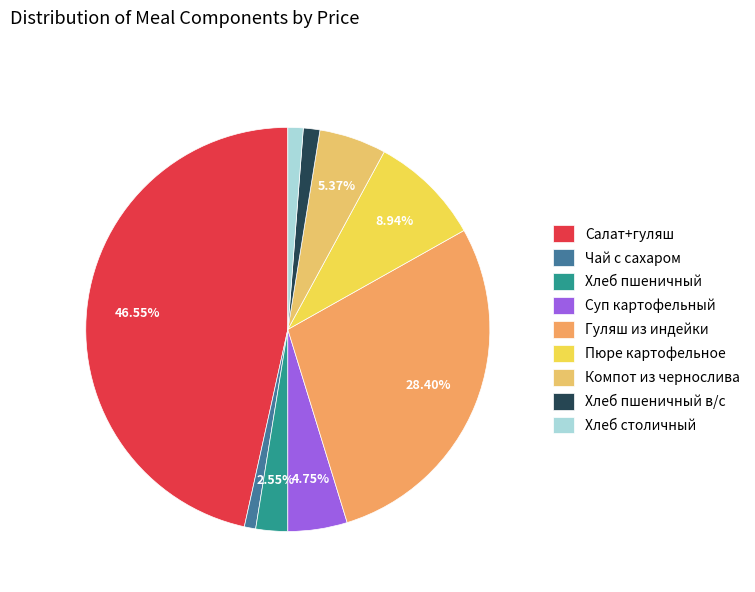

Approximately how many times larger is the value at Суп картофельный compared to Хлеб пшеничный?

1.9